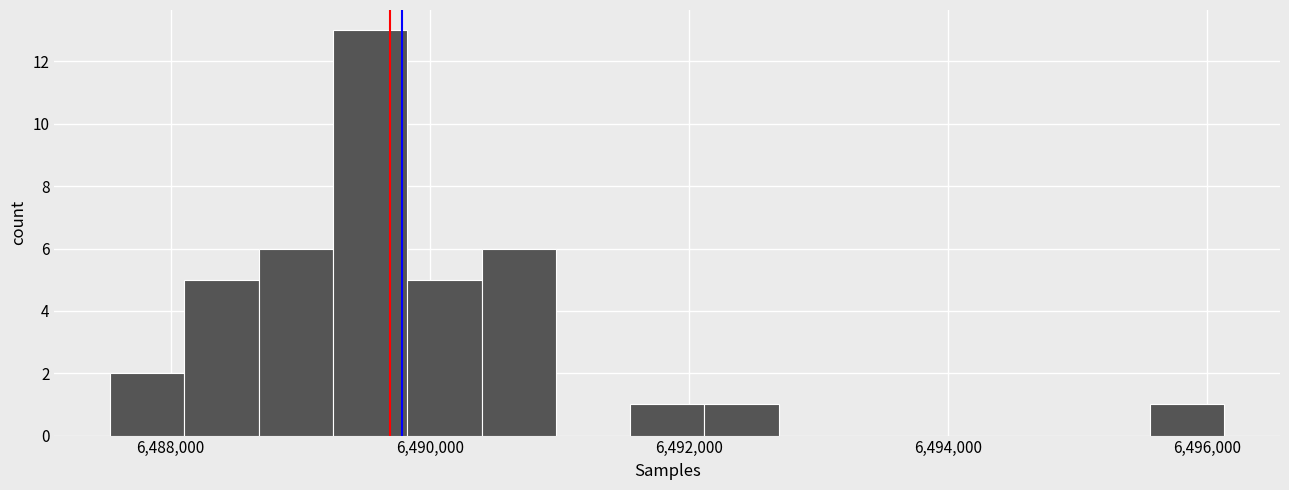

Read against the x-axis, roughly where is the centre of the tallest bar?

6489600